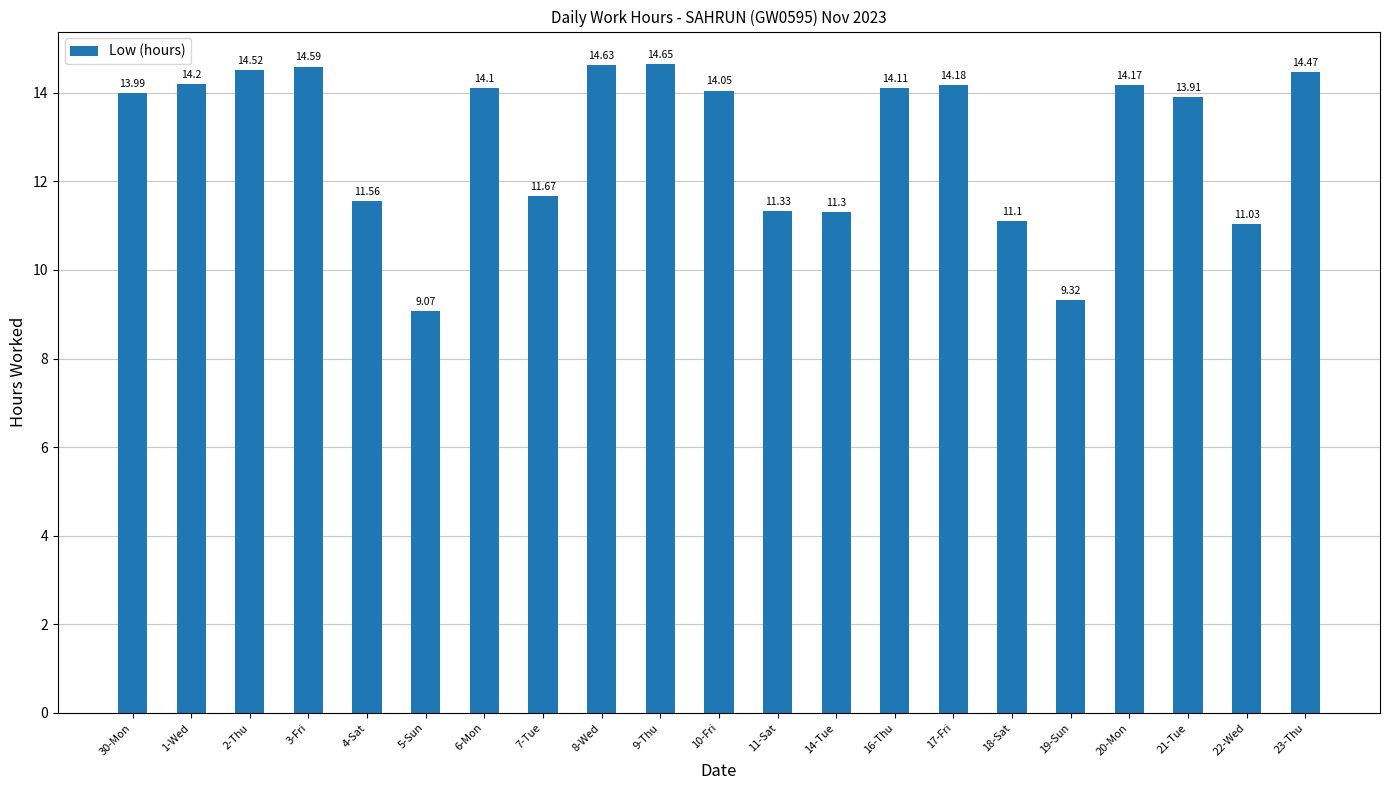

How many categories are shown in the chart?

21